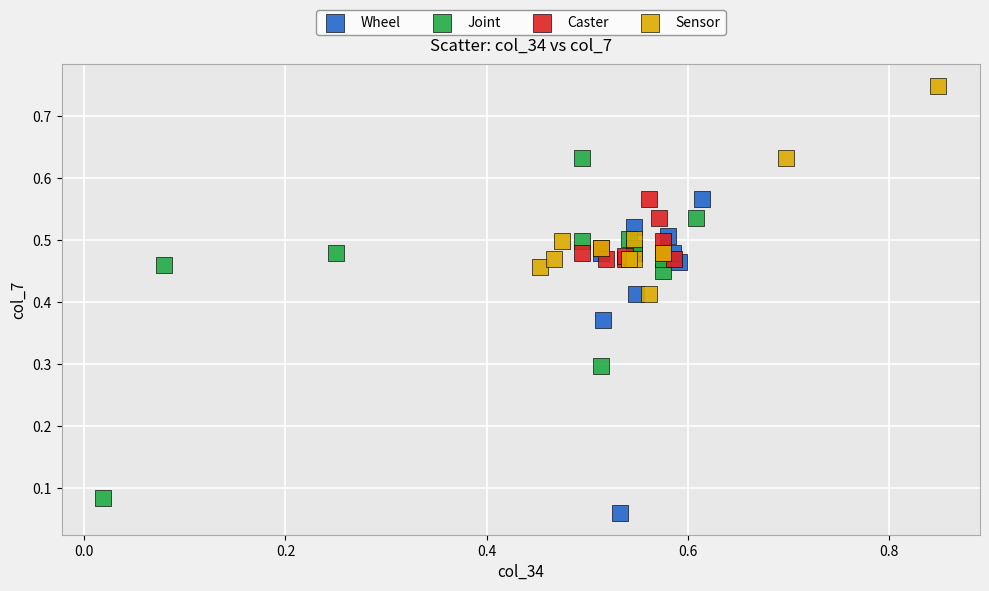

Which series has the widest spread of Y values?

Joint